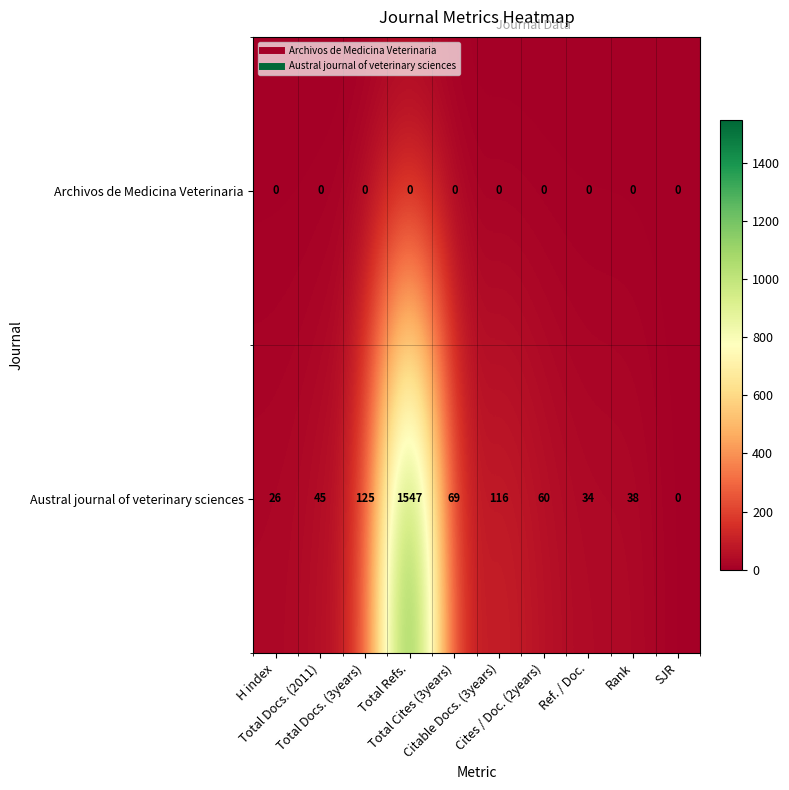

At how many categories does at least one series exceed 1401?

1